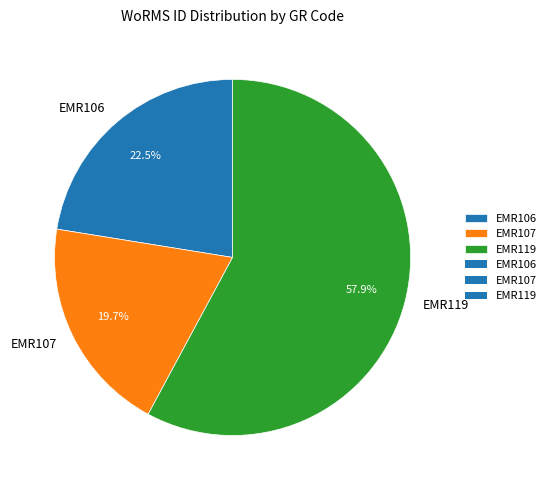

Which has a higher value, EMR119 or EMR107?

EMR119